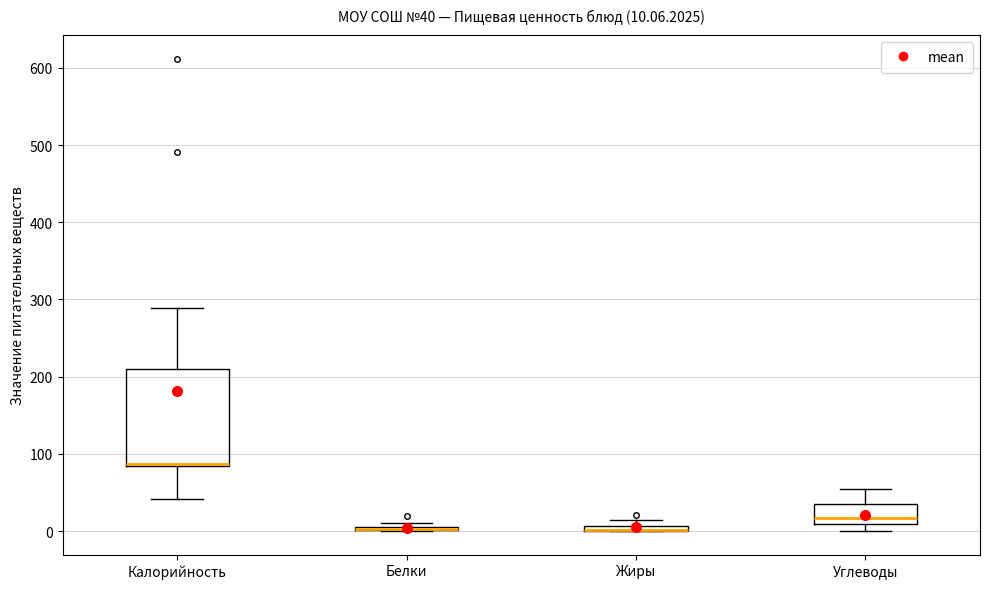

Comparing the boxes themselves (not the whiskers), which one is the tallest?

Калорийность